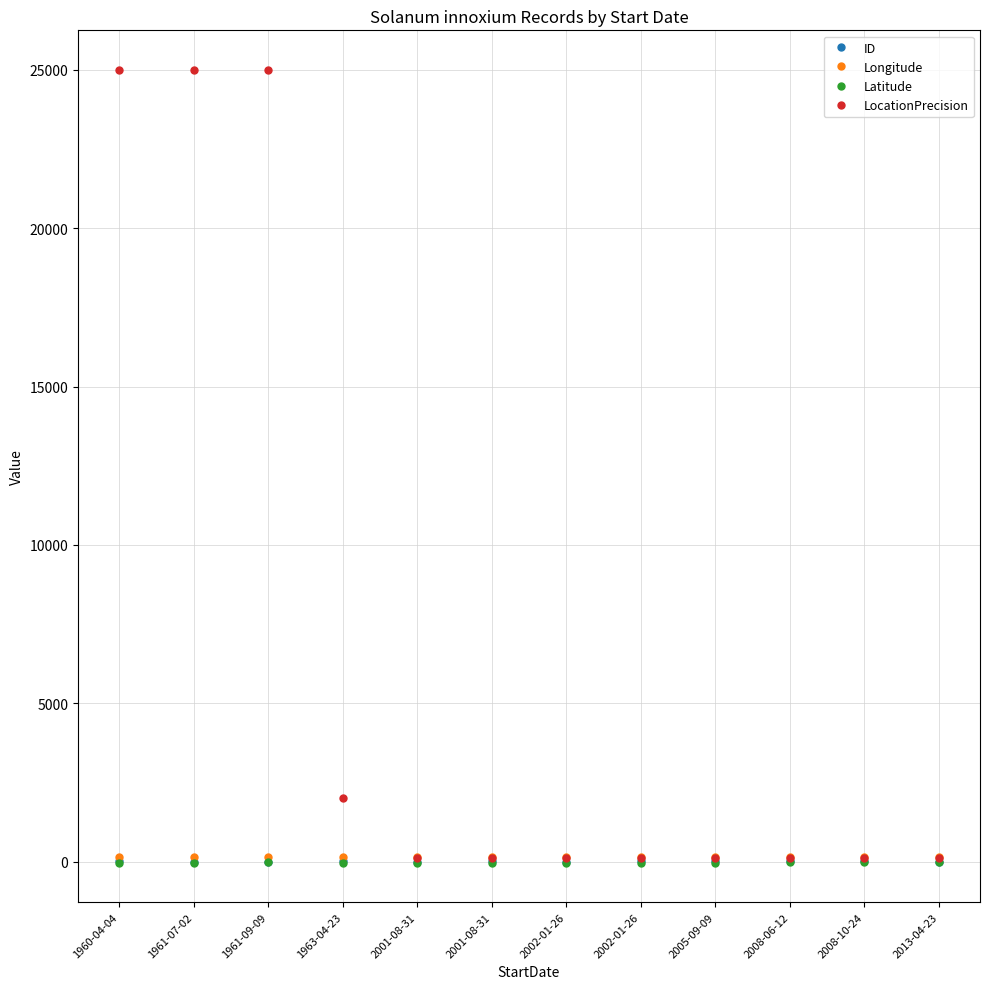

Does the chart have visible grid lines?

Yes